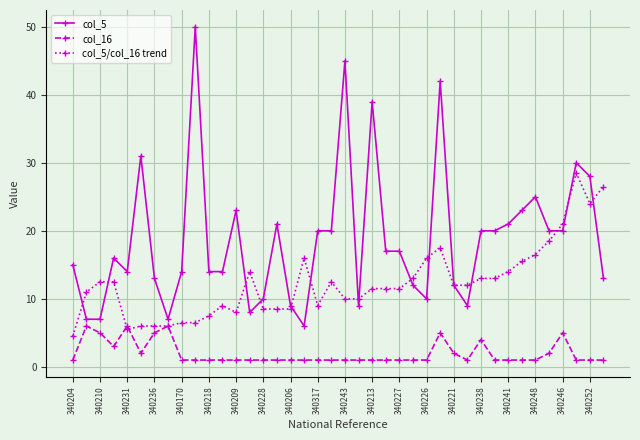

Reading left to right, what are all the values shown in this chart?

col_5: 15.0	7.0	7.0	16.0	14.0	31.0	13.0	7.0	14.0	50.0	14.0	14.0	23.0	8.0	10.0	21.0	9.0	6.0	20.0	20.0	45.0	9.0	39.0	17.0	17.0	12.0	10.0	42.0	12.0	9.0	20.0	20.0	21.0	23.0	25.0	20.0	20.0	30.0	28.0	13.0
col_16: 1.0	6.0	5.0	3.0	6.0	2.0	5.0	6.0	1.0	1.0	1.0	1.0	1.0	1.0	1.0	1.0	1.0	1.0	1.0	1.0	1.0	1.0	1.0	1.0	1.0	1.0	1.0	5.0	2.0	1.0	4.0	1.0	1.0	1.0	1.0	2.0	5.0	1.0	1.0	1.0
col_5/col_16 trend: 4.5	11.0	12.5	12.5	5.5	6.0	6.0	6.0	6.5	6.5	7.5	9.0	8.0	14.0	8.5	8.5	8.5	16.0	9.0	12.5	10.0	10.0	11.5	11.5	11.5	13.0	16.0	17.5	12.0	12.0	13.0	13.0	14.0	15.5	16.5	18.5	21.0	28.5	24.0	26.5